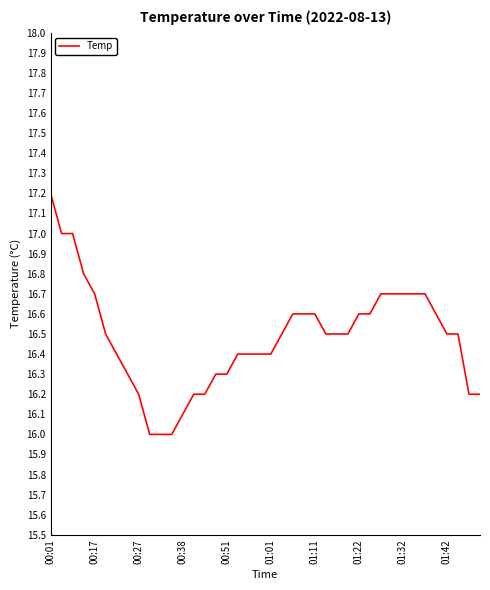

What is the maximum value shown in the chart?

17.2